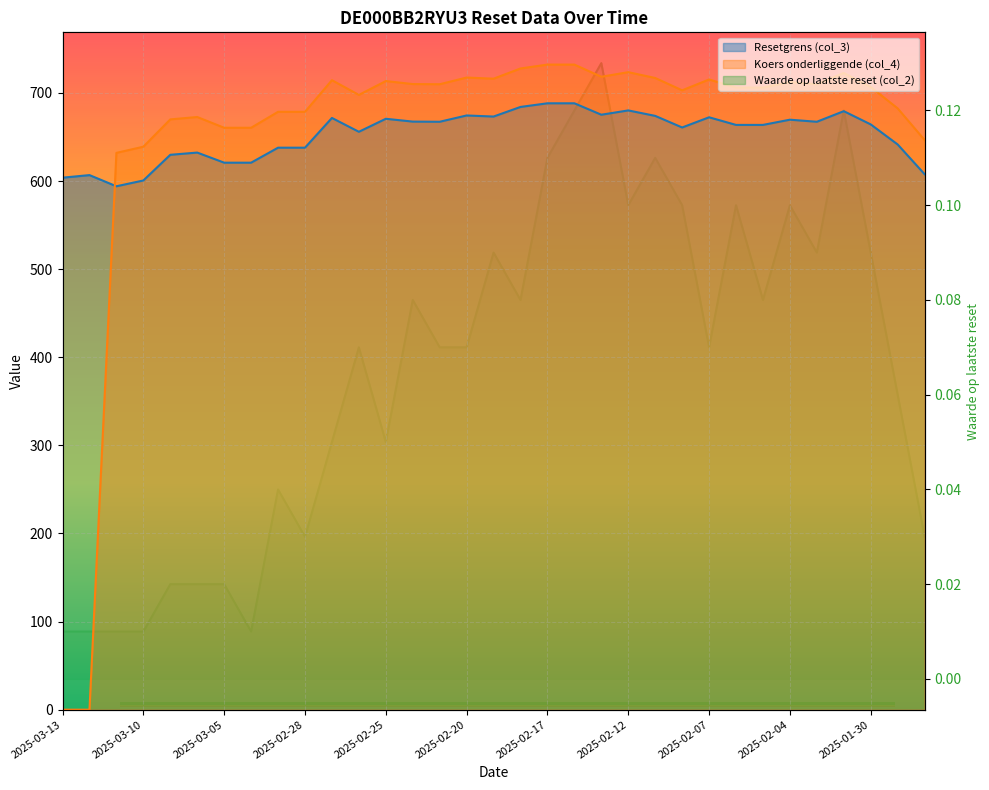

List the series in order of their peak value, lowest first.

Waarde op laatste reset (col_2), Resetgrens (col_3), Koers onderliggende (col_4)